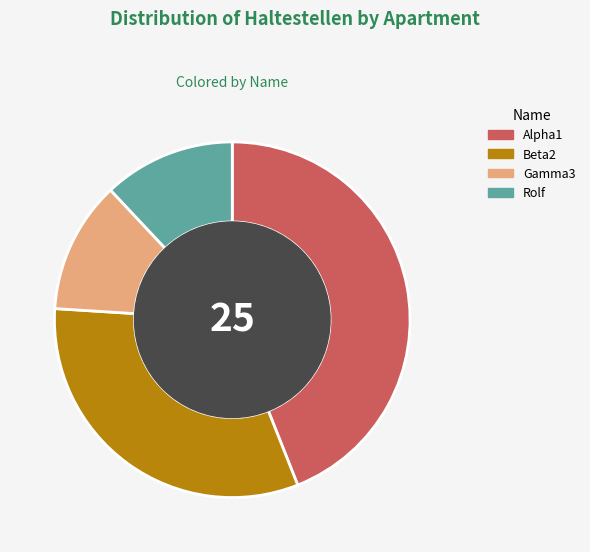

Which has a higher value, Alpha1 or Gamma3?

Alpha1